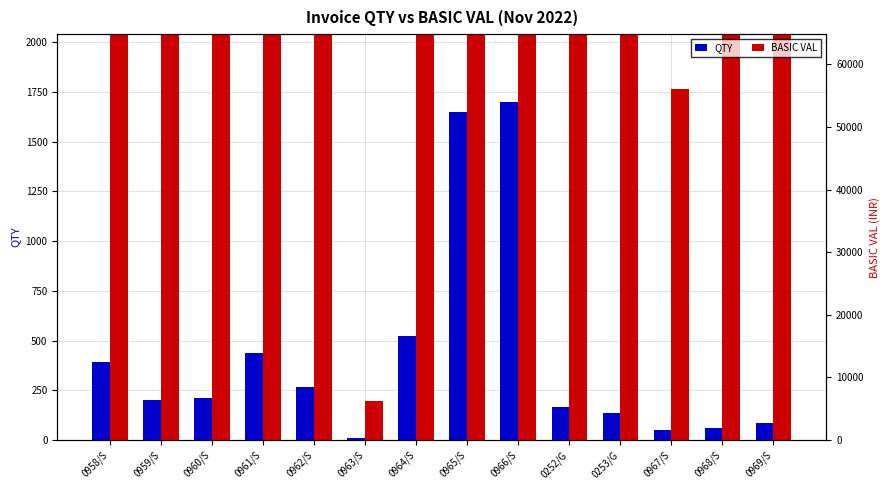

Which series has the largest range (max minus min)?

BASIC VAL